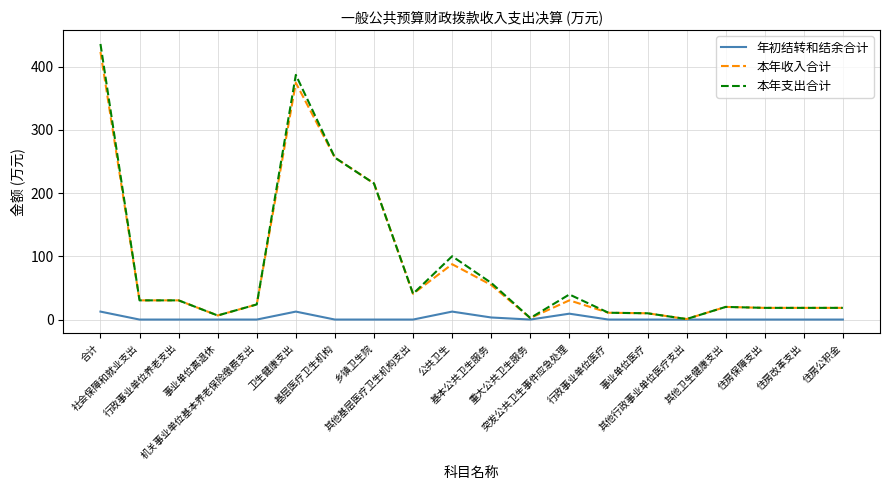

List the series in order of their peak value, highest first.

本年支出合计, 本年收入合计, 年初结转和结余合计